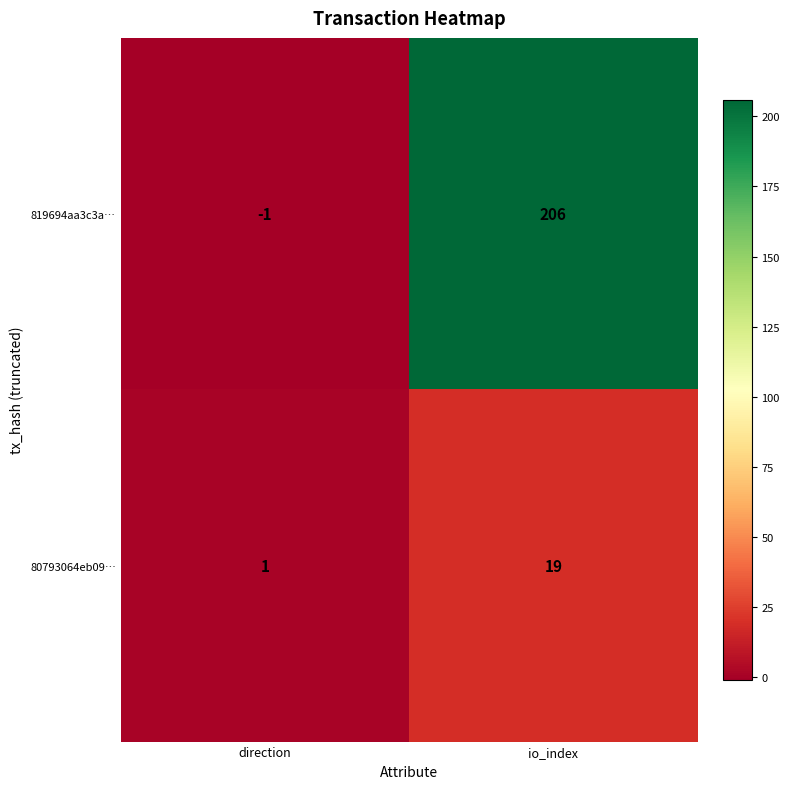

The 819694aa3c3a… series shows 206 at io_index. True or false?

True